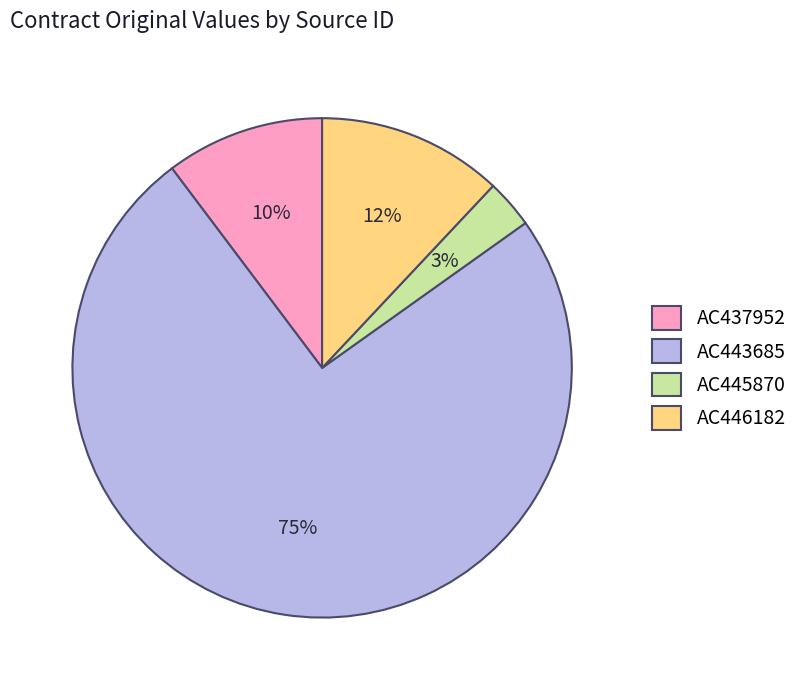

Which category has the biggest portion of the pie?

AC443685